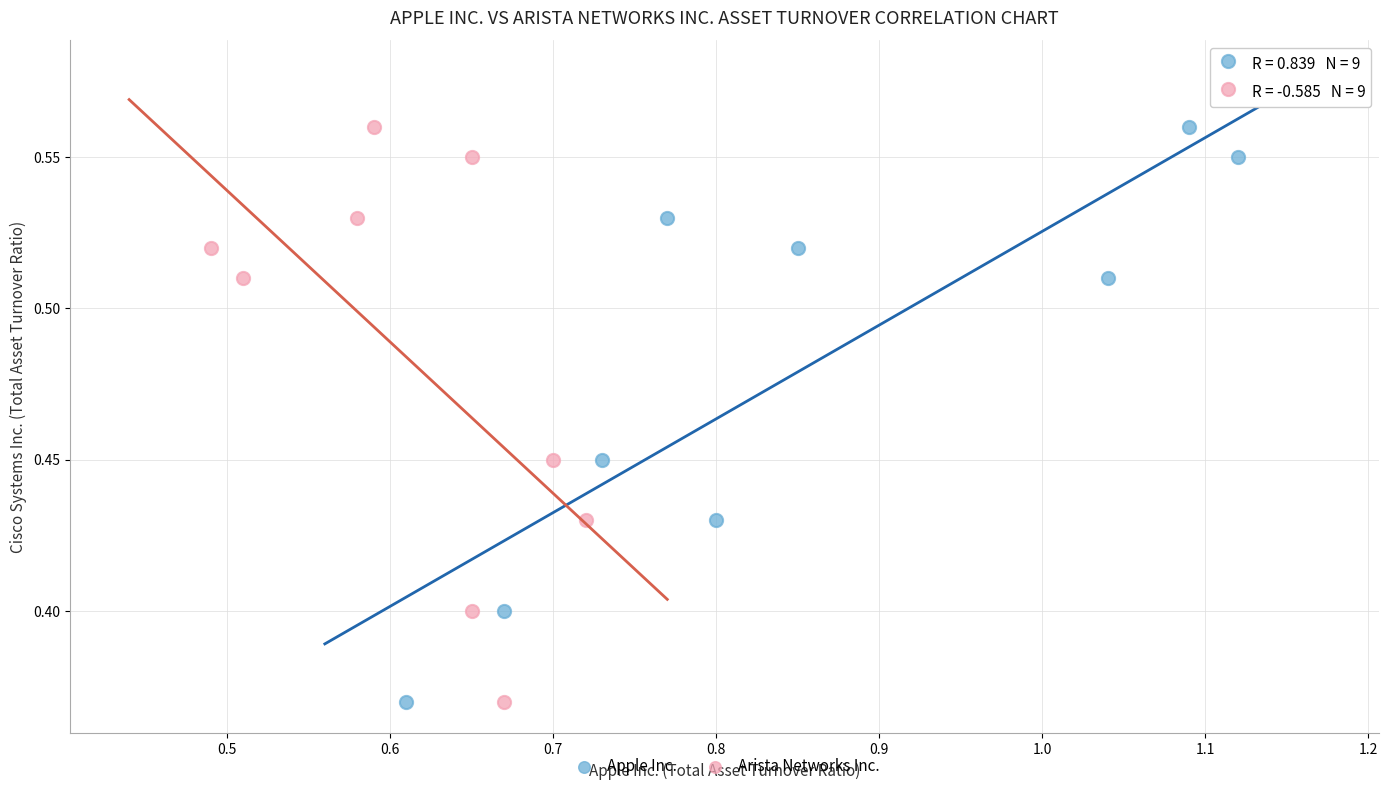

What are all the series names shown in the legend?

Apple Inc., Arista Networks Inc.